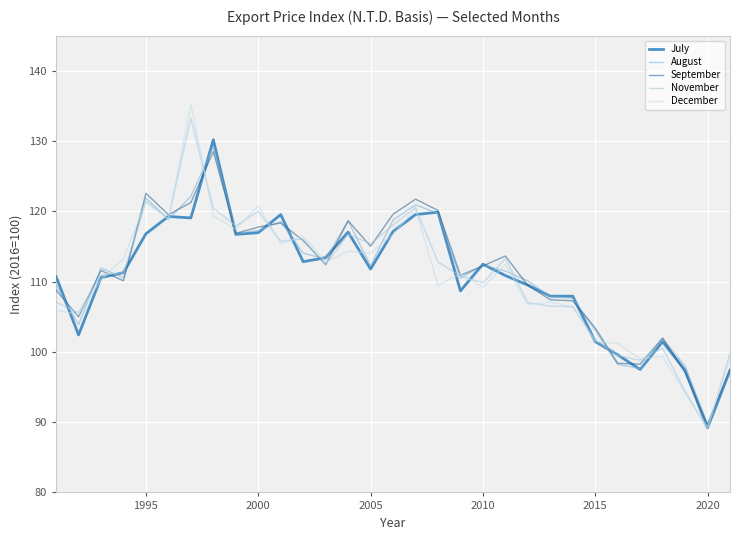

Reading left to right, list all the values displayed in this chart.

July: 110.7	102.4	110.6	111.3	116.8	119.3	119.1	130.2	116.7	117.0	119.5	112.8	113.4	117.0	111.8	117.1	119.5	119.9	108.7	112.5	110.9	109.5	107.9	107.9	101.5	99.6	97.5	101.5	97.4	89.2	97.3
August: 109.5	103.9	111.9	110.5	121.9	118.9	122.1	129.1	116.8	117.3	118.5	114.0	113.2	118.6	112.3	118.8	120.9	119.7	110.5	112.3	111.5	110.1	107.9	107.6	103.1	98.2	97.7	101.9	98.0	89.8	97.4
September: 108.8	105.0	111.6	110.1	122.6	119.5	121.2	128.5	116.9	117.8	118.3	115.8	112.4	118.7	115.0	119.6	121.7	120.1	110.9	112.2	113.6	109.5	107.4	107.3	103.4	98.4	98.2	102.0	97.1	89.6	97.5
November: 107.1	105.6	110.9	111.2	121.4	119.0	133.2	120.4	117.9	120.0	115.7	116.1	112.4	116.7	115.4	118.0	120.5	112.8	110.8	109.8	113.3	107.0	106.5	106.5	101.7	99.5	98.8	100.6	94.4	89.0	99.8
December: 106.0	105.3	110.3	113.2	121.5	118.8	135.2	119.3	117.4	120.8	115.4	116.5	112.8	114.3	114.0	116.7	120.4	109.5	111.1	109.2	112.4	106.8	107.1	106.4	101.5	101.2	99.0	99.4	94.1	89.3	99.1